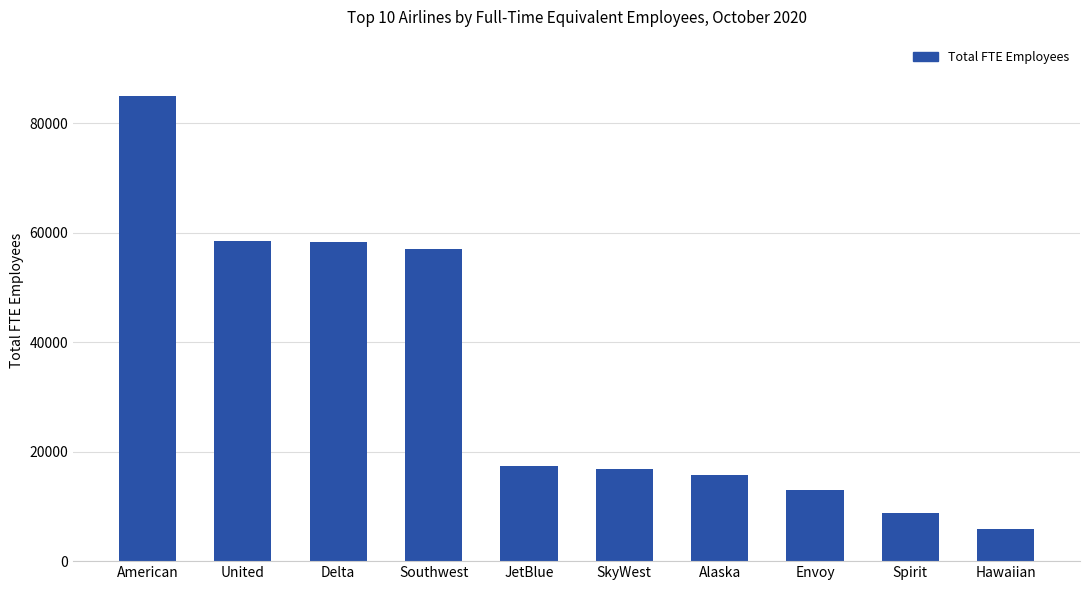

Which category has the highest value across all series?

American